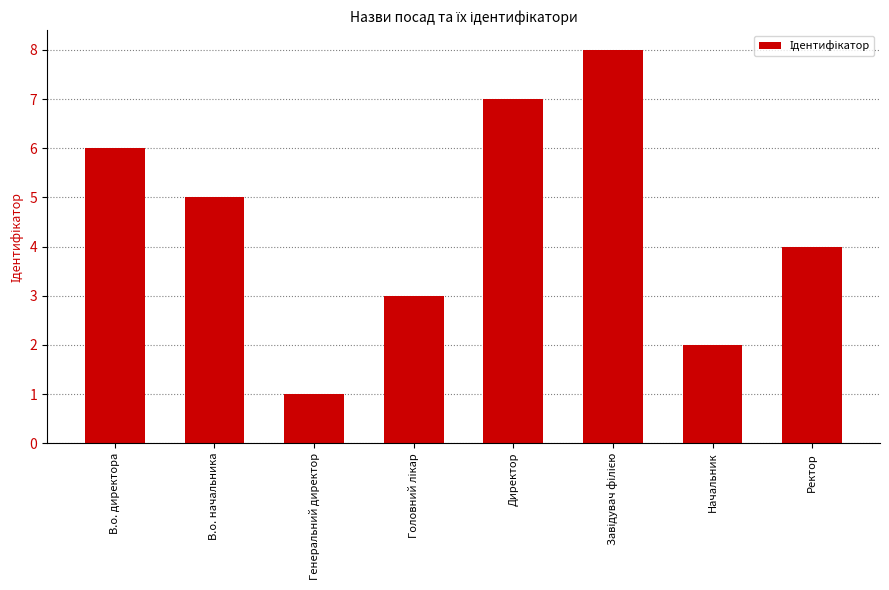

What is the label of the 2nd bar from the left?

В.о. начальника